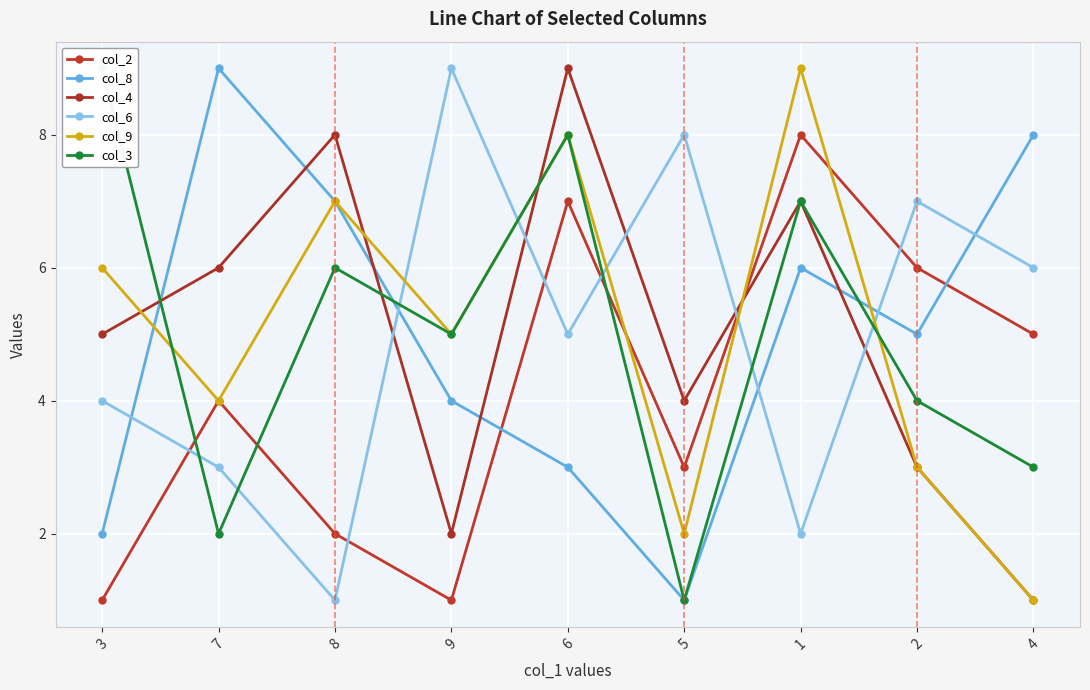

What is the approximate value of col_8 at 7?

9